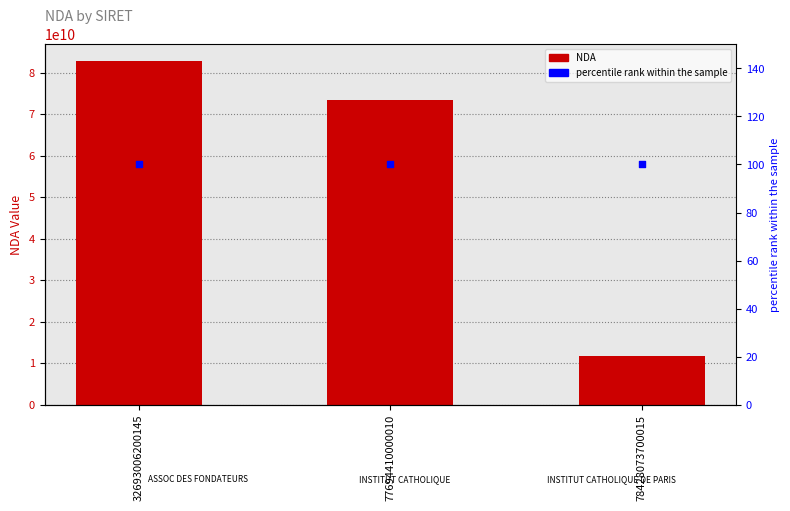

At how many categories does at least one series exceed 48574019853?

2